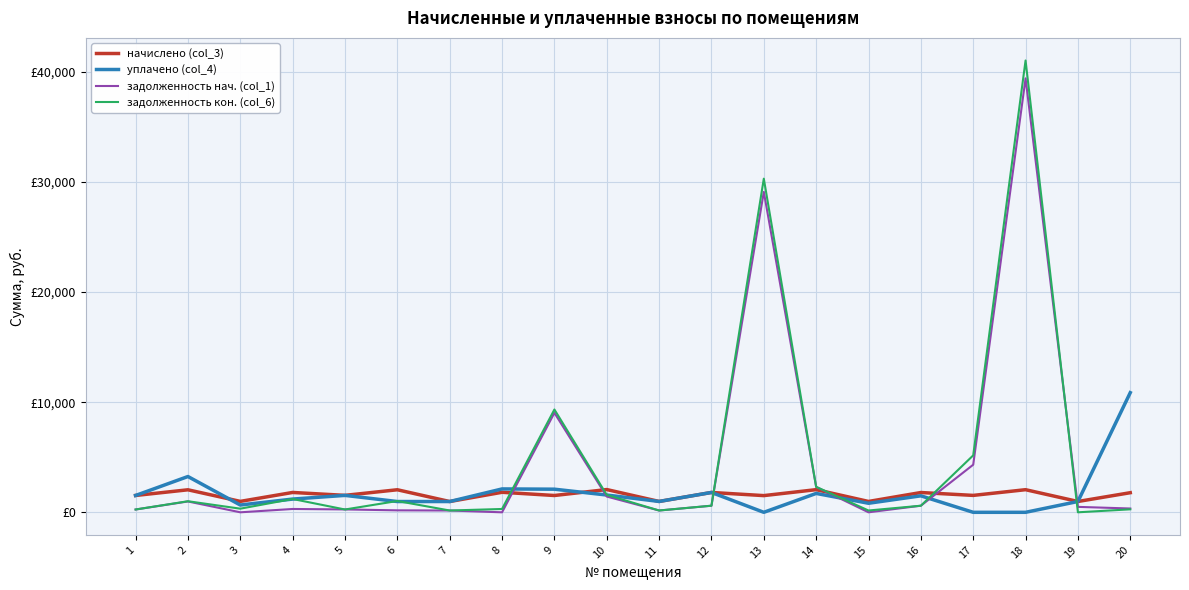

Which series ends up on top after the final intersection of начислено (col_3) and задолженность нач. (col_1)?

начислено (col_3)